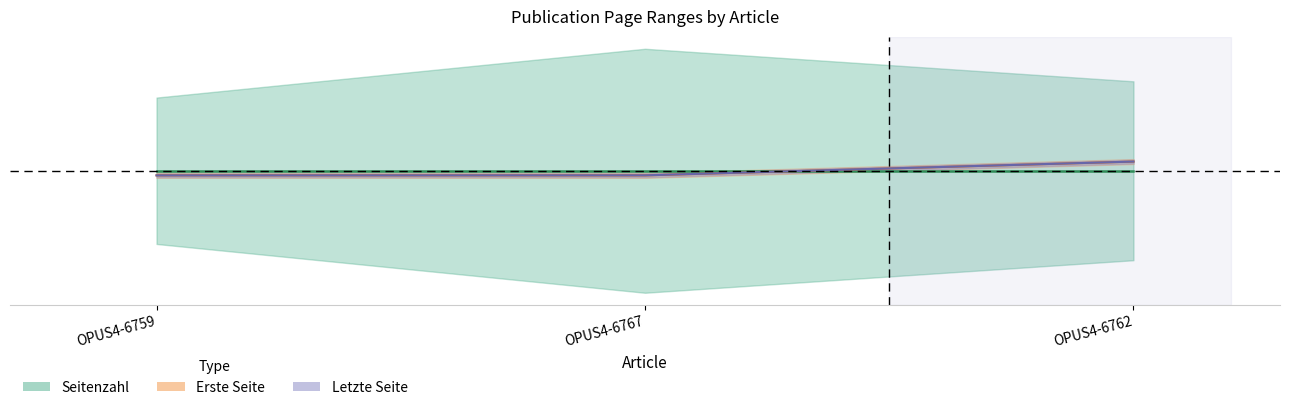

What is the label of the 2nd point from the right?

OPUS4-6767